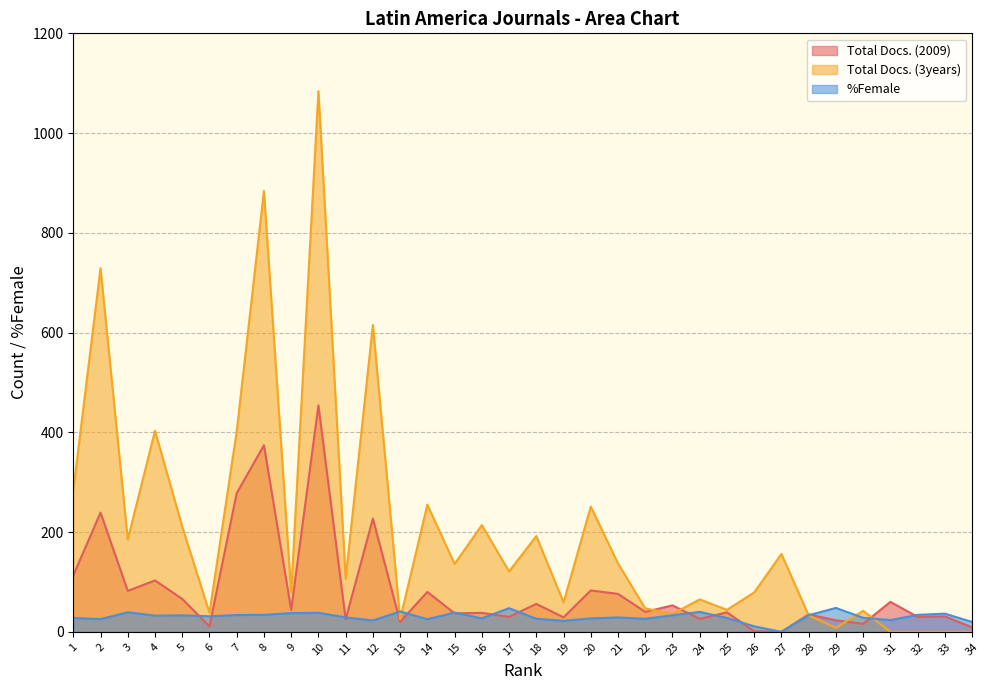

How many distinct data groups are displayed?

3